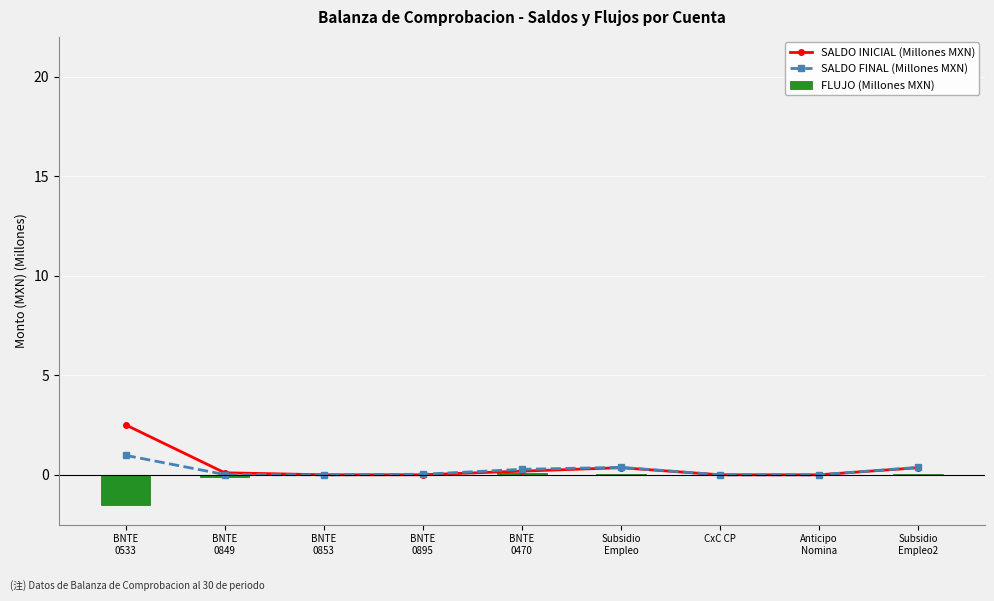

Reading left to right, transcribe all the data shown in this chart.

SALDO INICIAL (Millones MXN): 2.5	0.1	0.0	0.0	0.2	0.4	0.0	0.0	0.4
SALDO FINAL (Millones MXN): 1.0	0.0	0.0	0.0	0.3	0.4	0.0	0.0	0.4
FLUJO (Millones MXN): -1.5	-0.1	0.0	0.0	0.1	0.0	0.0	0.0	0.0